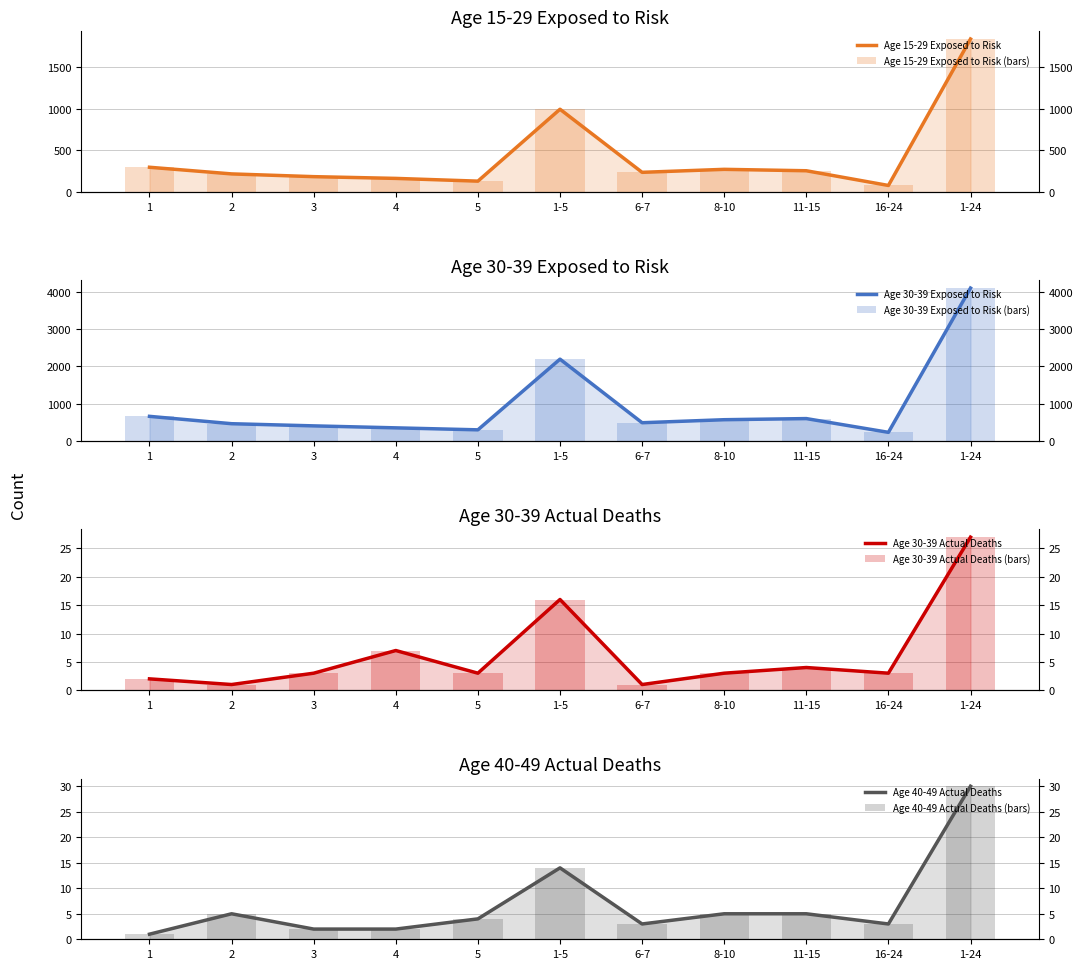

What position from the left is 1-24?

11